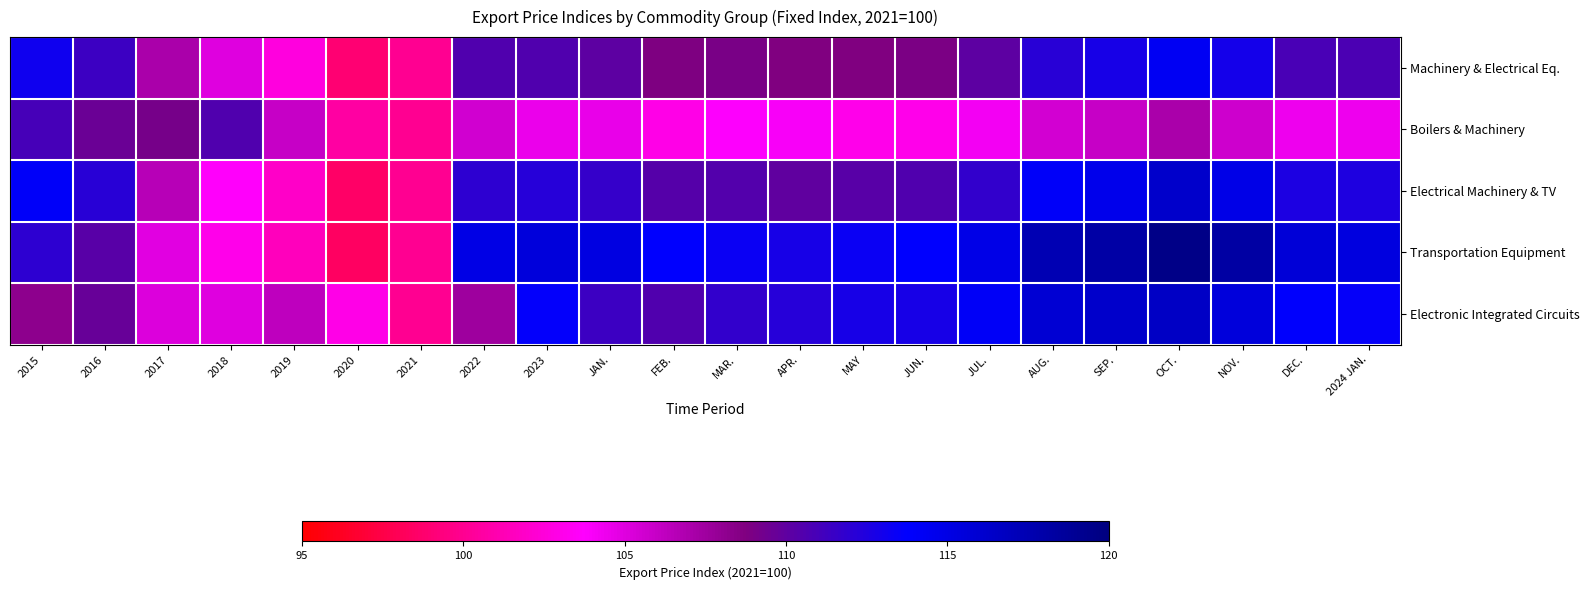

What is the total value across all series at JUL.?

555.0